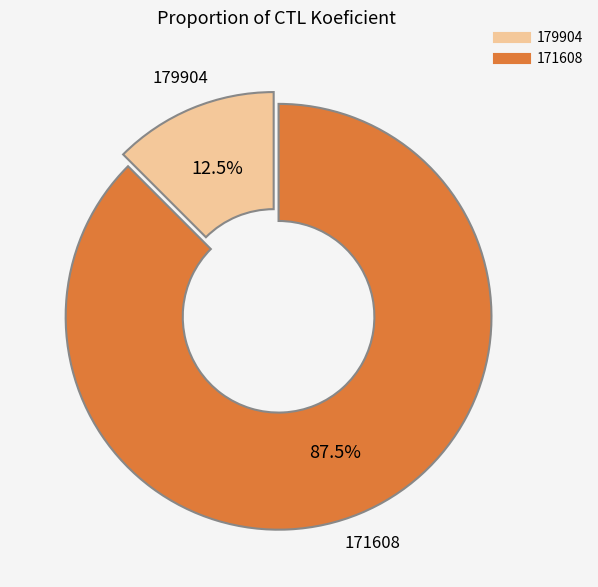

To the nearest percent, what is the average slice percentage?

50%